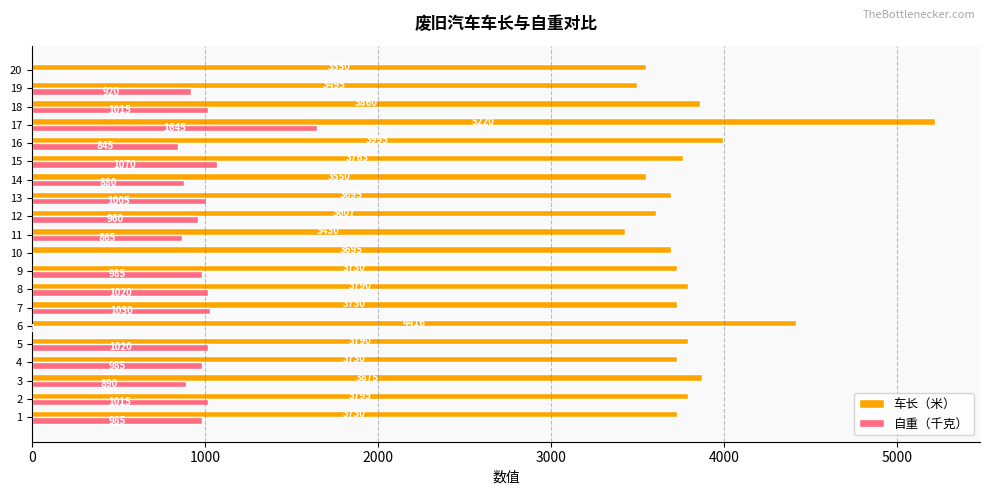

At which label is 车长（米） closest to 4325?

6